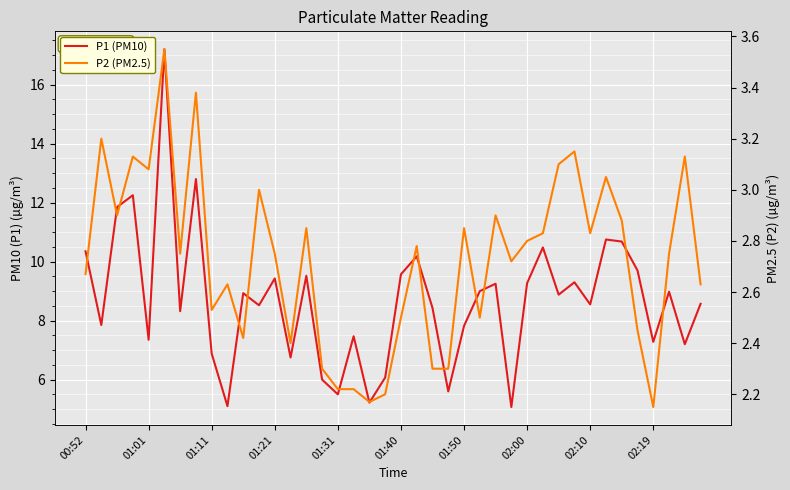

True or false: P2 (PM2.5) and P1 (PM10) cross at least once.

False